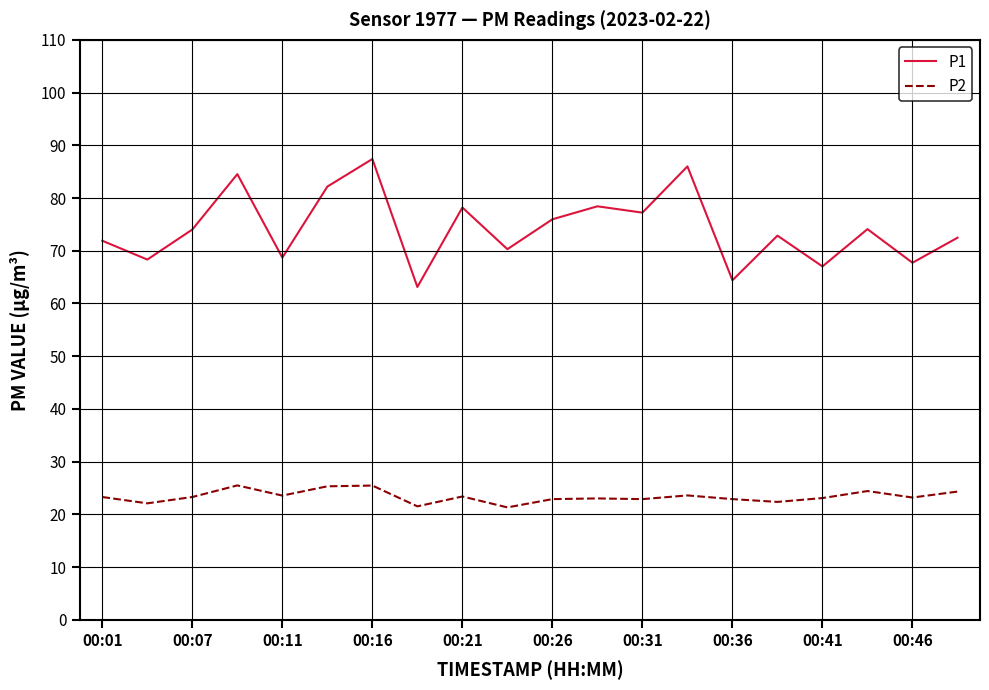

Which series has the largest total across all categories?

P1